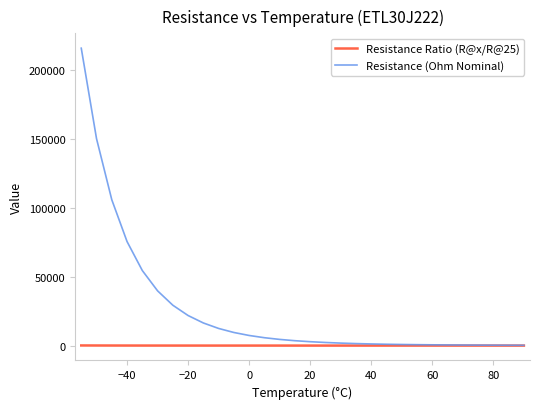

Which series has the widest spread of values?

Resistance (Ohm Nominal)